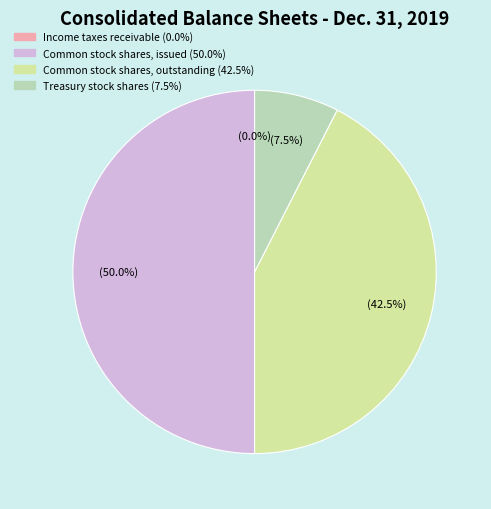

To the nearest percent, what is the difference between the Common stock shares, issued and Treasury stock shares slice percentages?

42%